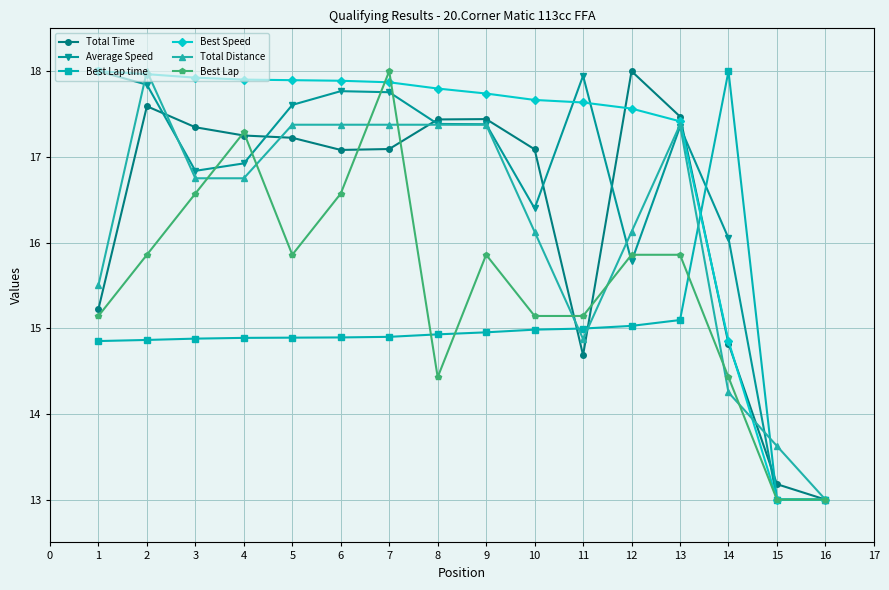

What is the smallest value displayed?

13.0